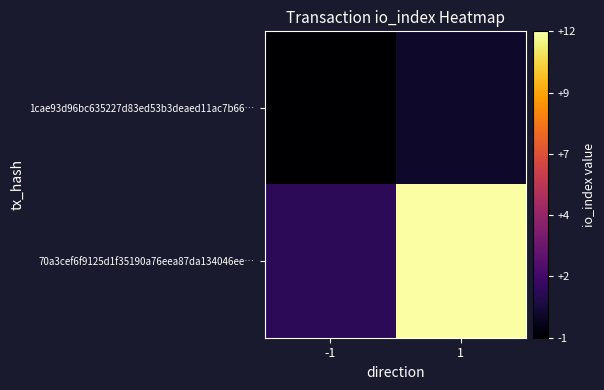

Between -1 and 1, which series saw the biggest shift?

70a3cef6f9125d1f35190a76eea87da134046ee…